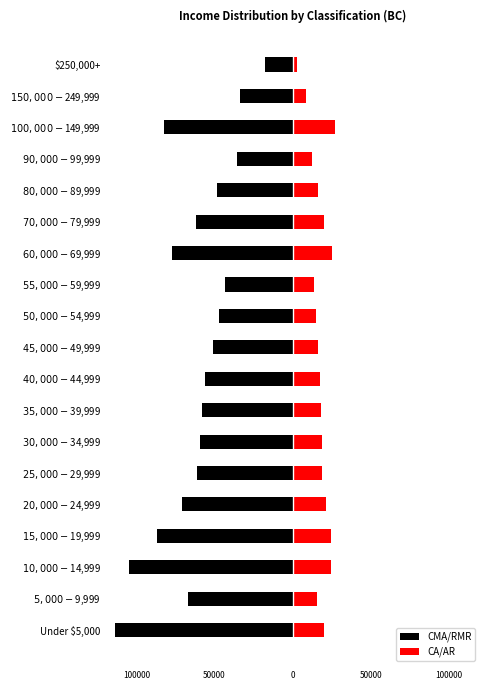

What is the sum of the CMA/RMR values at $50,000-$54,999 and $150,000-$249,999?

-81130